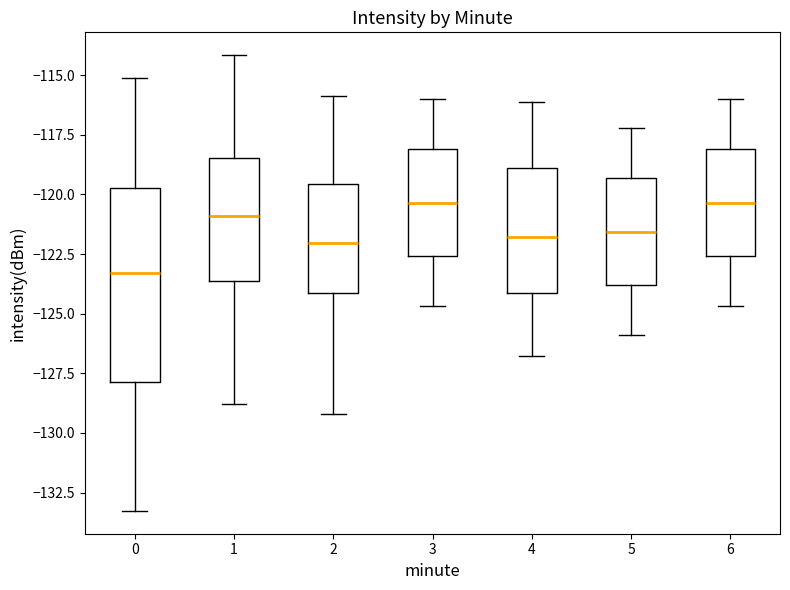

Reading left to right, transcribe this box plot: for each box, give where its median line is, the range the box spans, and where its two whiskers end, as read against the y-axis. The values are not printed on the chart, so give them approximately, as read against the axis.

0: median -123.5, box -128.0 to -119.5, whiskers -133.5 to -115.0
1: median -121.0, box -123.5 to -118.5, whiskers -129.0 to -114.0
2: median -122.0, box -124.0 to -119.5, whiskers -129.0 to -116.0
3: median -120.5, box -122.5 to -118.0, whiskers -124.5 to -116.0
4: median -122.0, box -124.0 to -119.0, whiskers -127.0 to -116.0
5: median -121.5, box -124.0 to -119.5, whiskers -126.0 to -117.0
6: median -120.5, box -122.5 to -118.0, whiskers -124.5 to -116.0